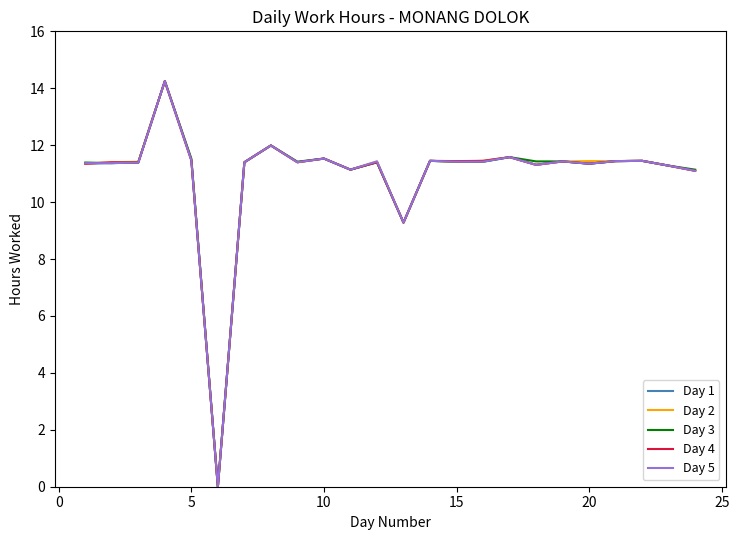

True or false: Day 3 and Day 2 cross at least once.

True